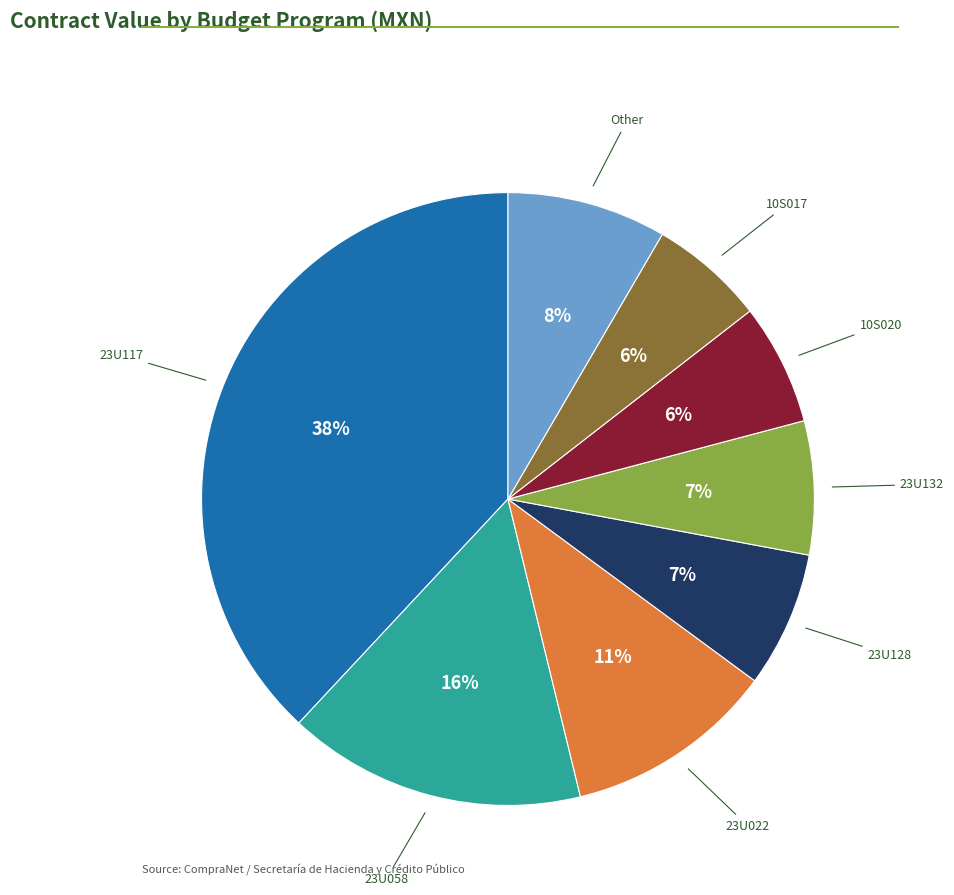

Is there any slice that represents more than half of the pie?

No